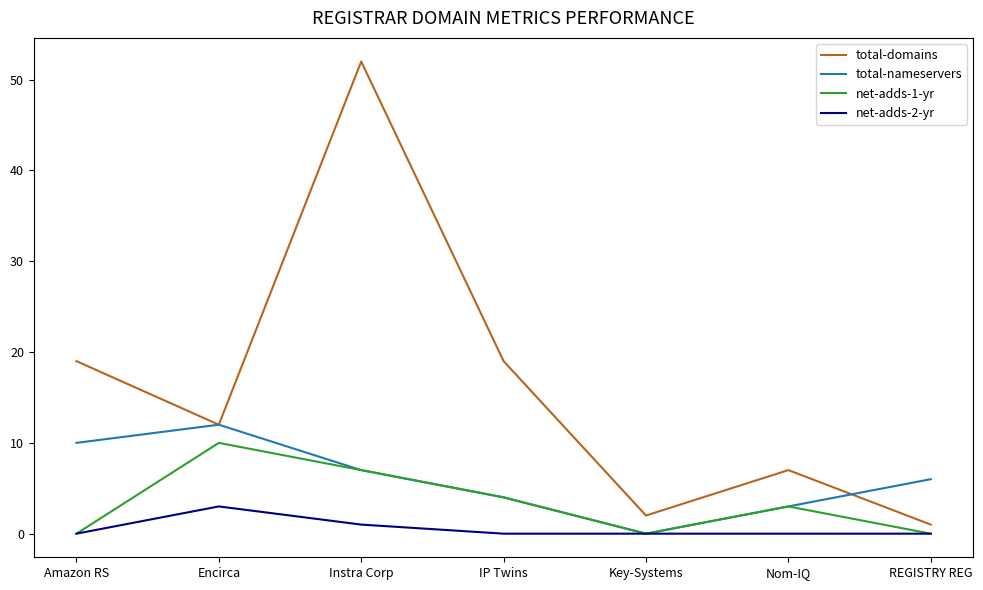

What is the approximate value of total-nameservers at Amazon RS, to the nearest 10?

10